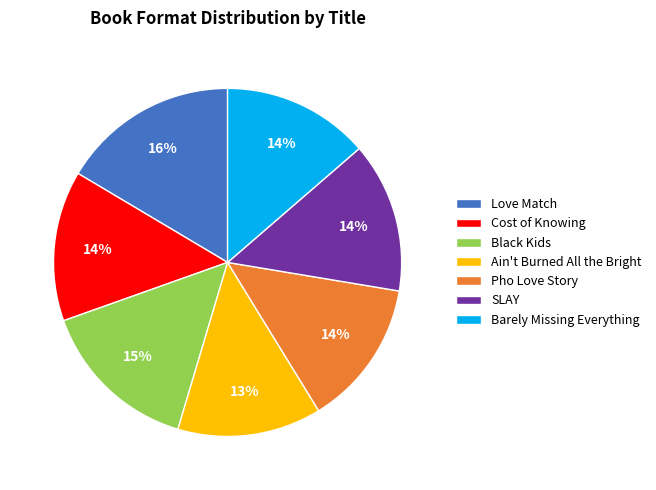

Do Cost of Knowing and Love Match together represent more than half of the pie?

No